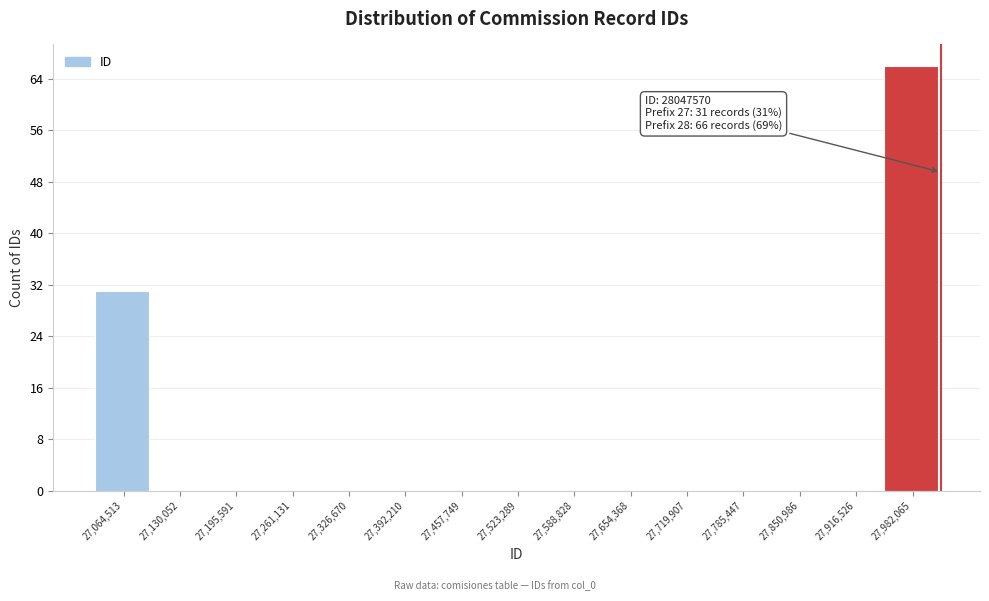

Reading left to right, extract all data points from this chart.

27,064,513=31	27,130,052=0	27,195,591=0	27,261,131=0	27,326,670=0	27,392,210=0	27,457,749=0	27,523,289=0	27,588,828=0	27,654,368=0	27,719,907=0	27,785,447=0	27,850,986=0	27,916,526=0	27,982,065=66